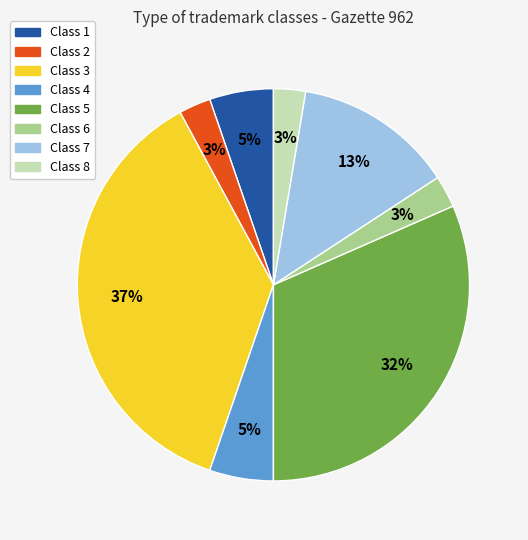

To the nearest percent, what portion does Class 5 represent?

32%